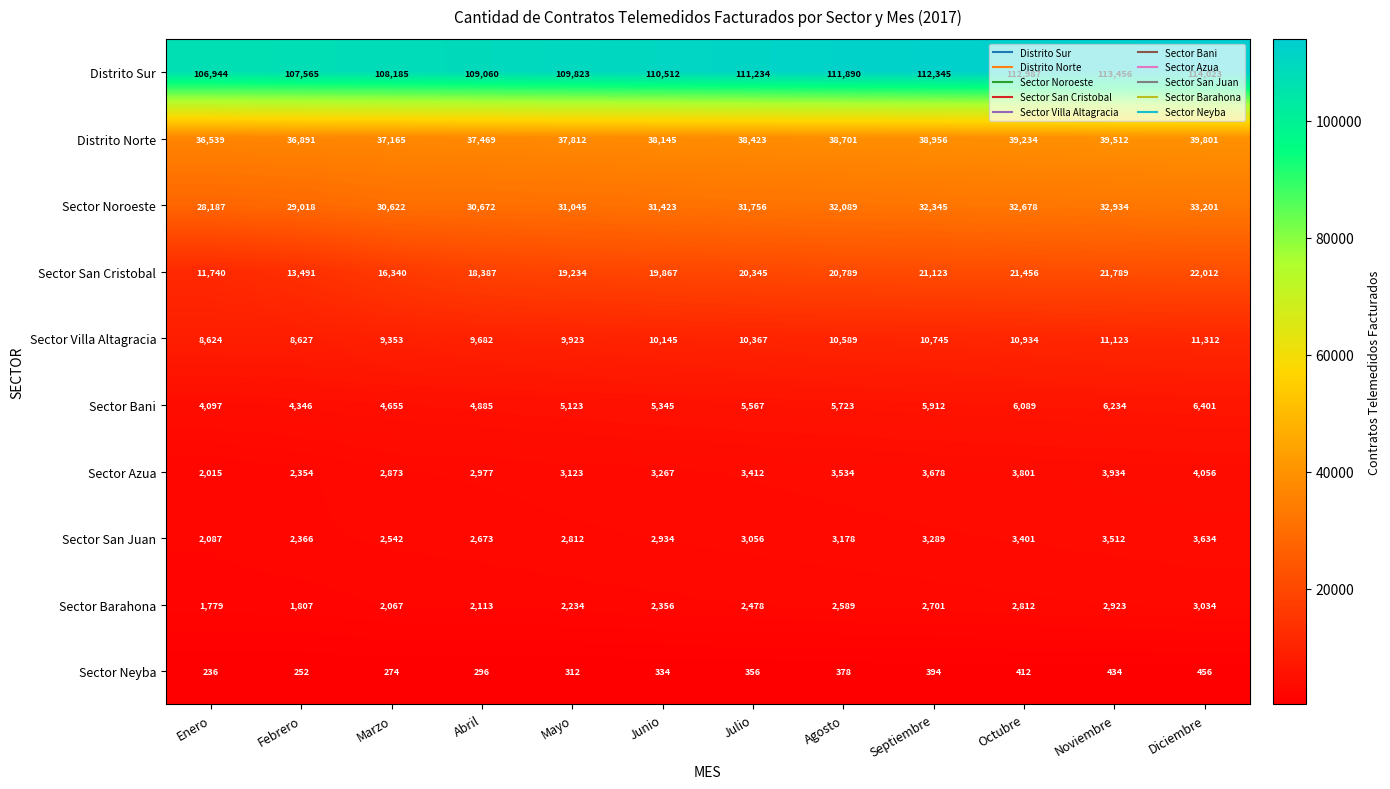

Which series has the largest range (max minus min)?

Sector San Cristobal